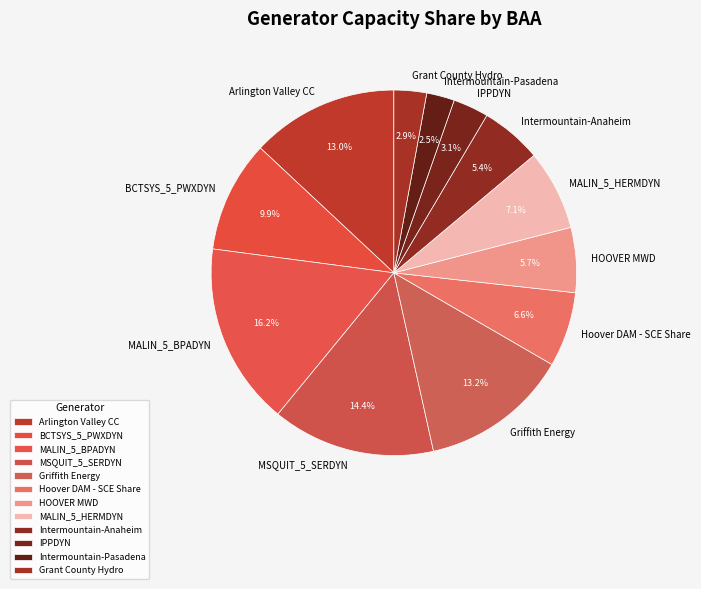

How many slices are in this pie chart?

12